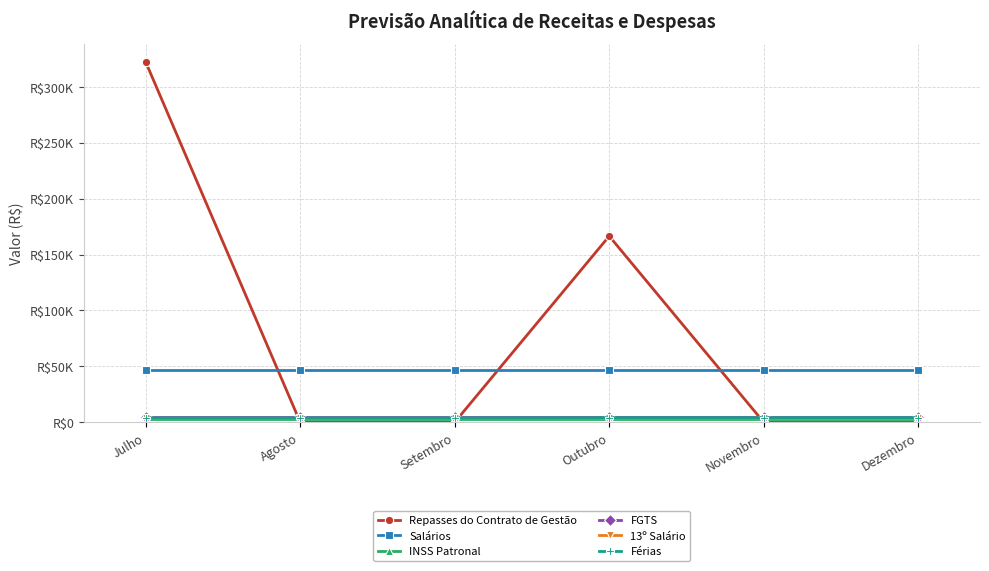

What is the label of the 5th point from the right?

Agosto